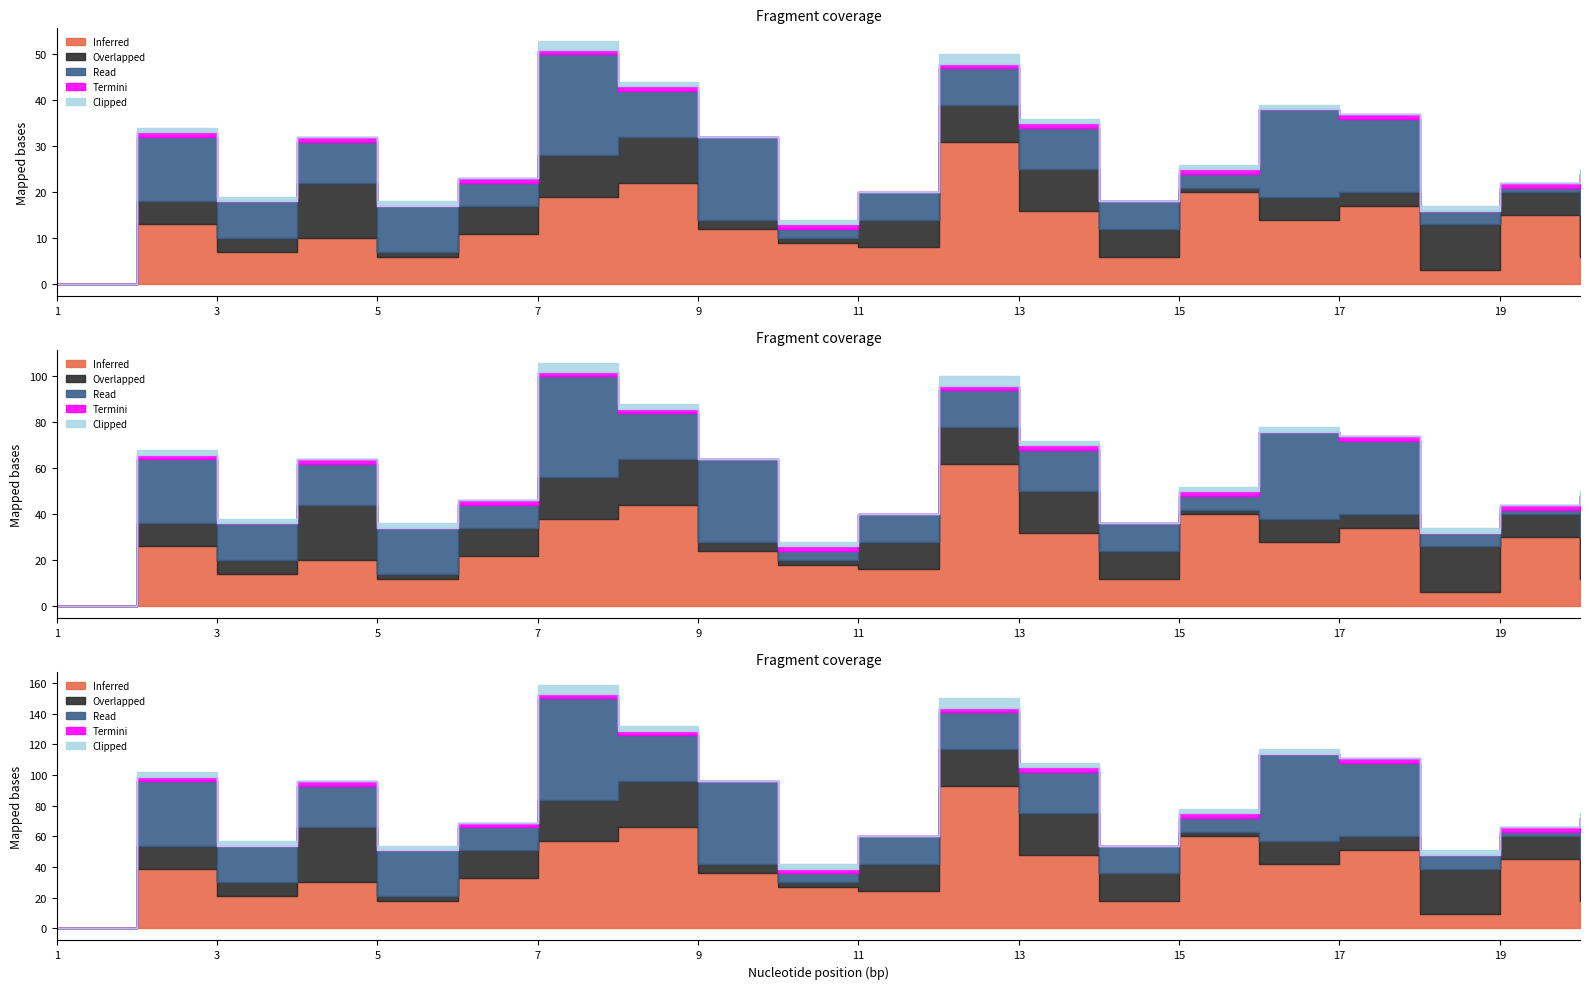

How many interior local valleys does the Overlapped series have?

6